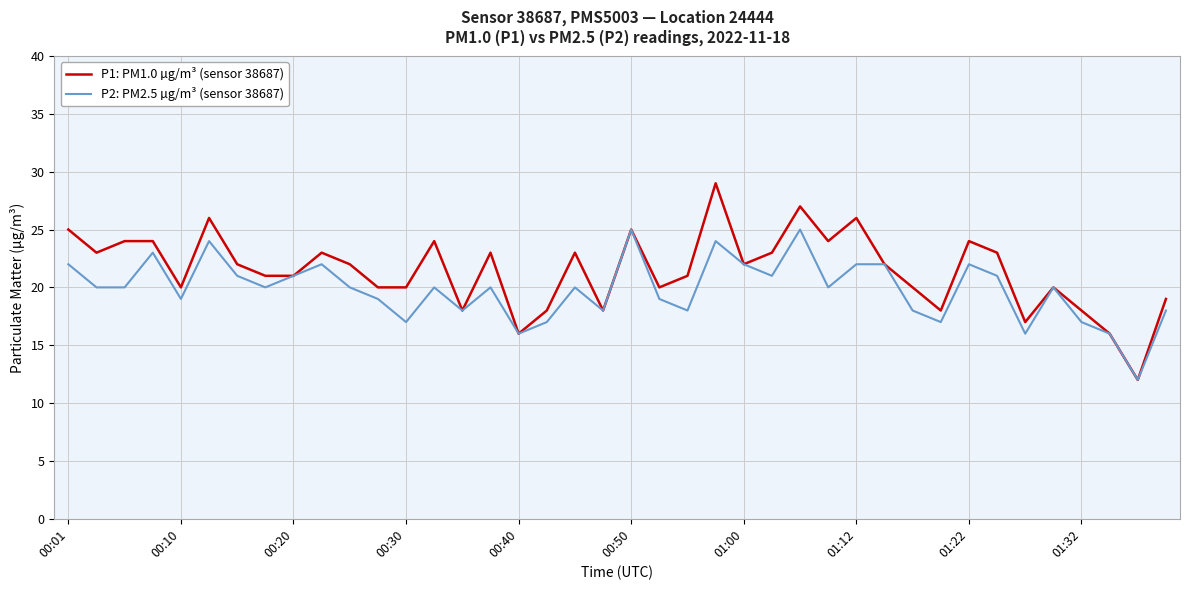

List the series in order of their overall mean, lowest first.

P2: PM2.5 µg/m³ (sensor 38687), P1: PM1.0 µg/m³ (sensor 38687)